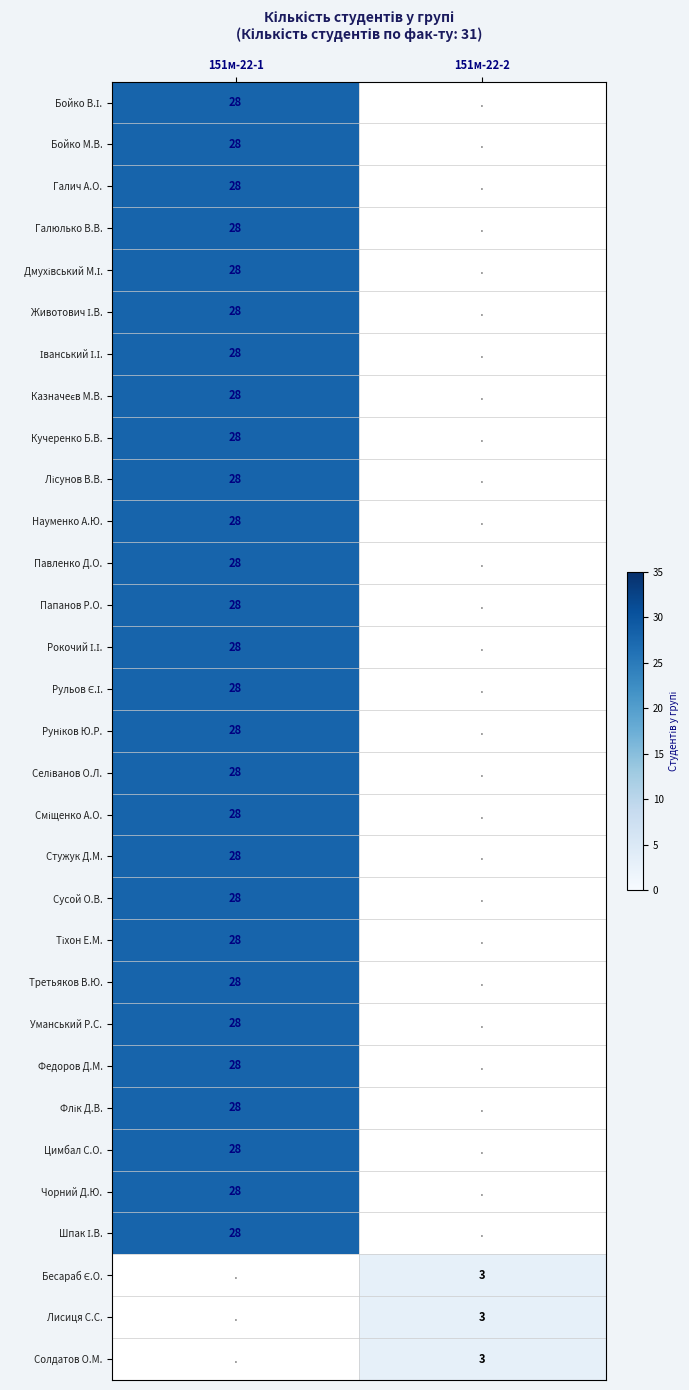

Rank the series at 151м-22-2 from highest to lowest value.

Бойко В.І., Бойко М.В., Галич А.О., Галюлько В.В., Дмухівський М.І., Животович І.В., Іванський І.І., Казначеєв М.В., Кучеренко Б.В., Лісунов В.В., Науменко А.Ю., Павленко Д.О., Папанов Р.О., Рокочий І.І., Рульов Є.І., Руніков Ю.Р., Селіванов О.Л., Сміщенко А.О., Стужук Д.М., Сусой О.В., Тіхон Е.М., Третьяков В.Ю., Уманський Р.С., Федоров Д.М., Флік Д.В., Цимбал С.О., Чорний Д.Ю., Шпак І.В., Бесараб Є.О., Лисиця С.С., Солдатов О.М.